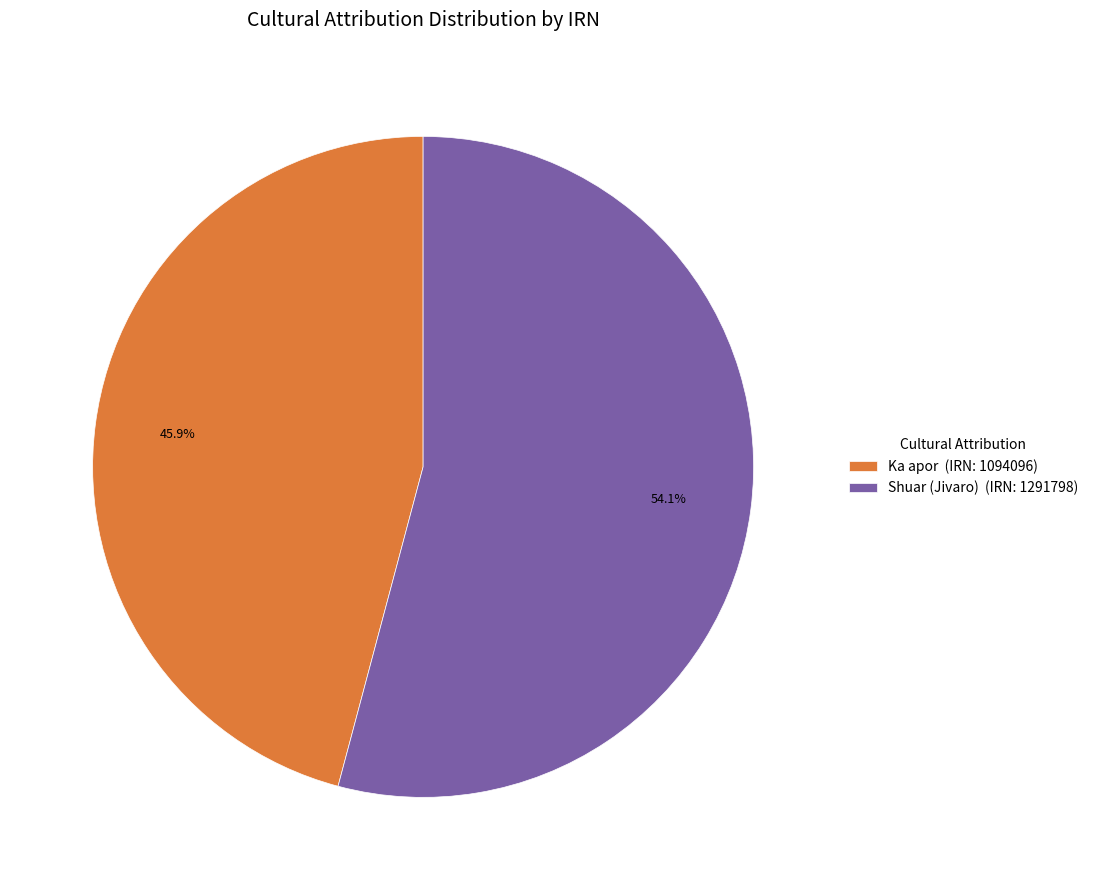

Does Ka apor account for over 50% of the chart?

No